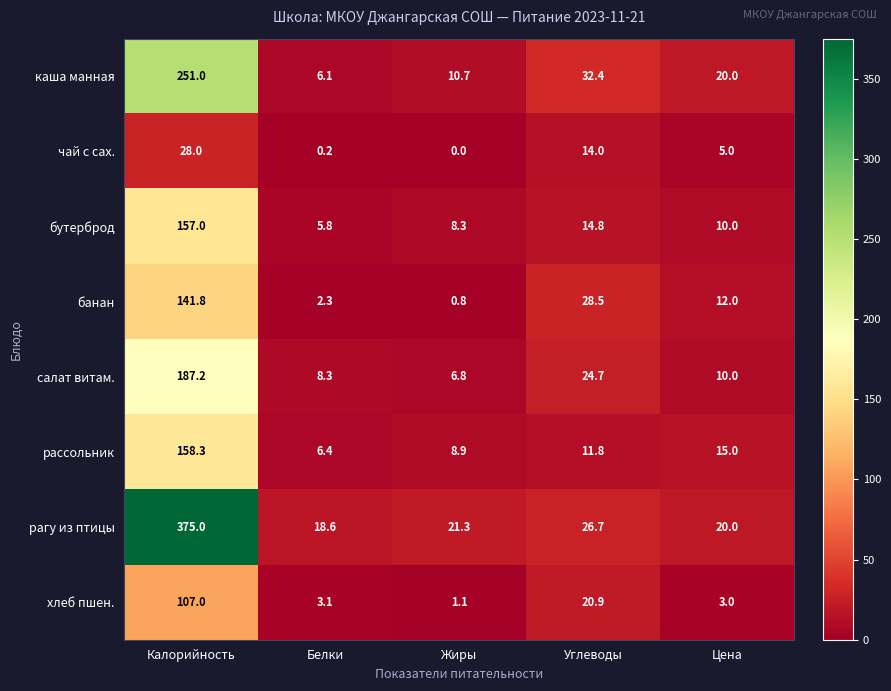

Which label corresponds to the largest value in the chart?

Калорийность